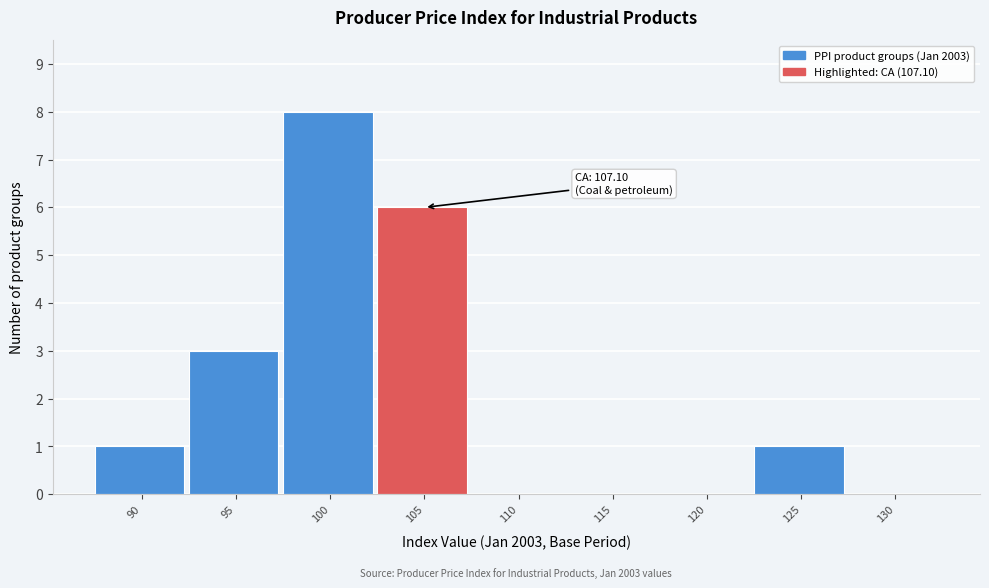

Reading left to right, list all the values displayed in this chart.

90=1	95=3	100=8	105=6	110=0	115=0	120=0	125=1	130=0